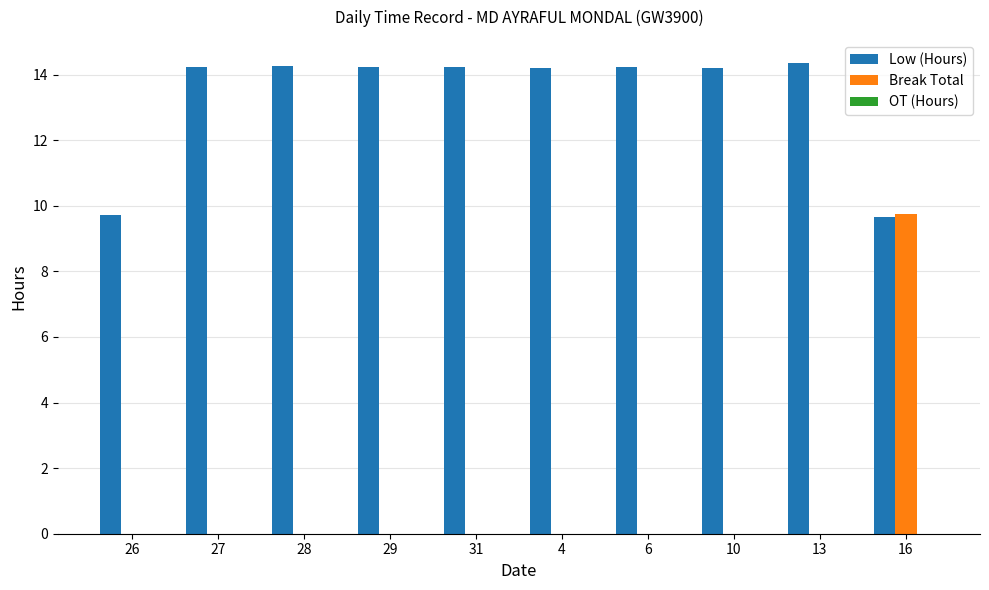

What is the highest value of the Low (Hours) series?

14.3